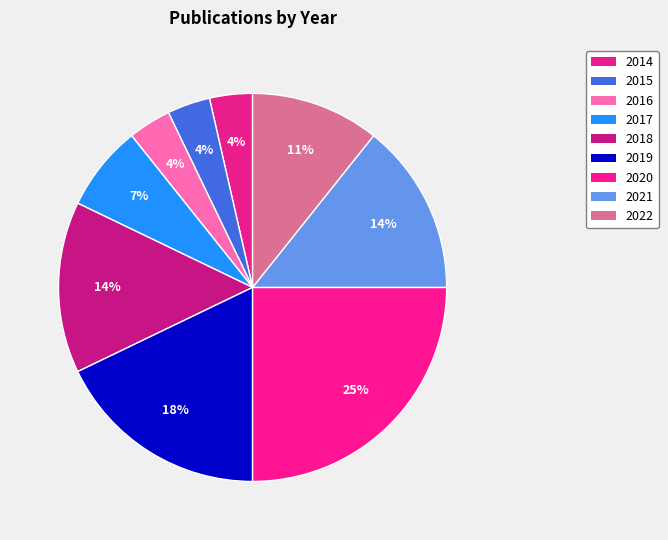

To the nearest percent, what percentage of the pie is 2016?

4%